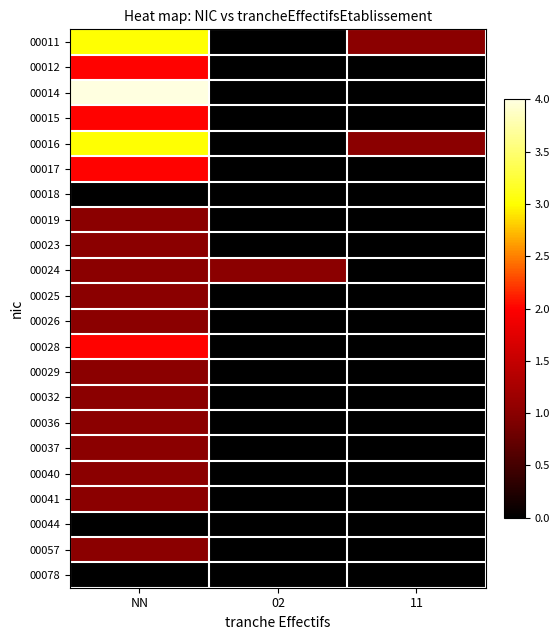

What is the spread (max minus min) of values at 02?

1